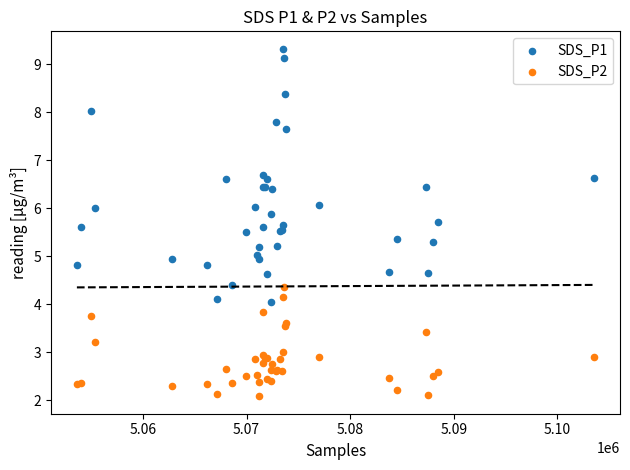

Which series contains the highest Y value?

SDS_P1